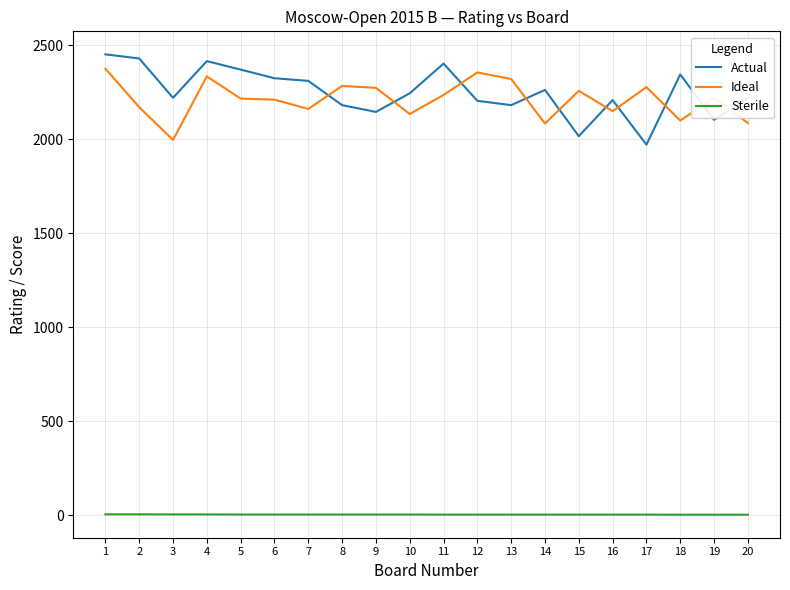

Is it true that Actual equals 639.5 at 15?

False